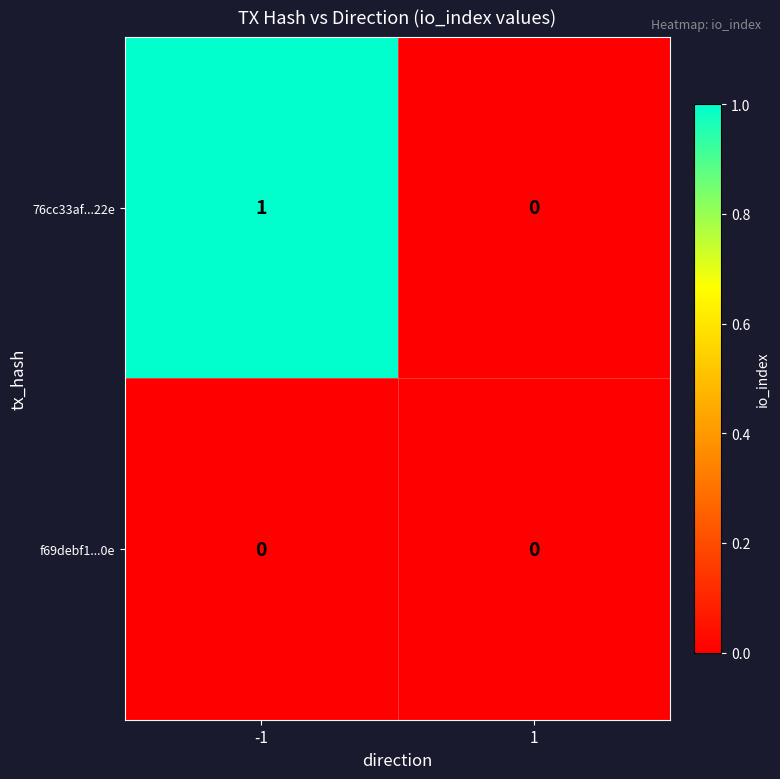

Between -1 and 1, which series saw the biggest shift?

76cc33af...22e